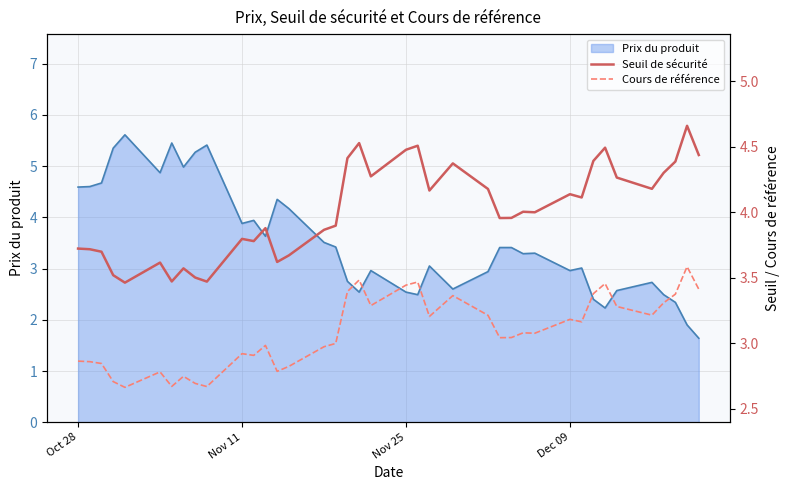

Does the chart have visible grid lines?

Yes